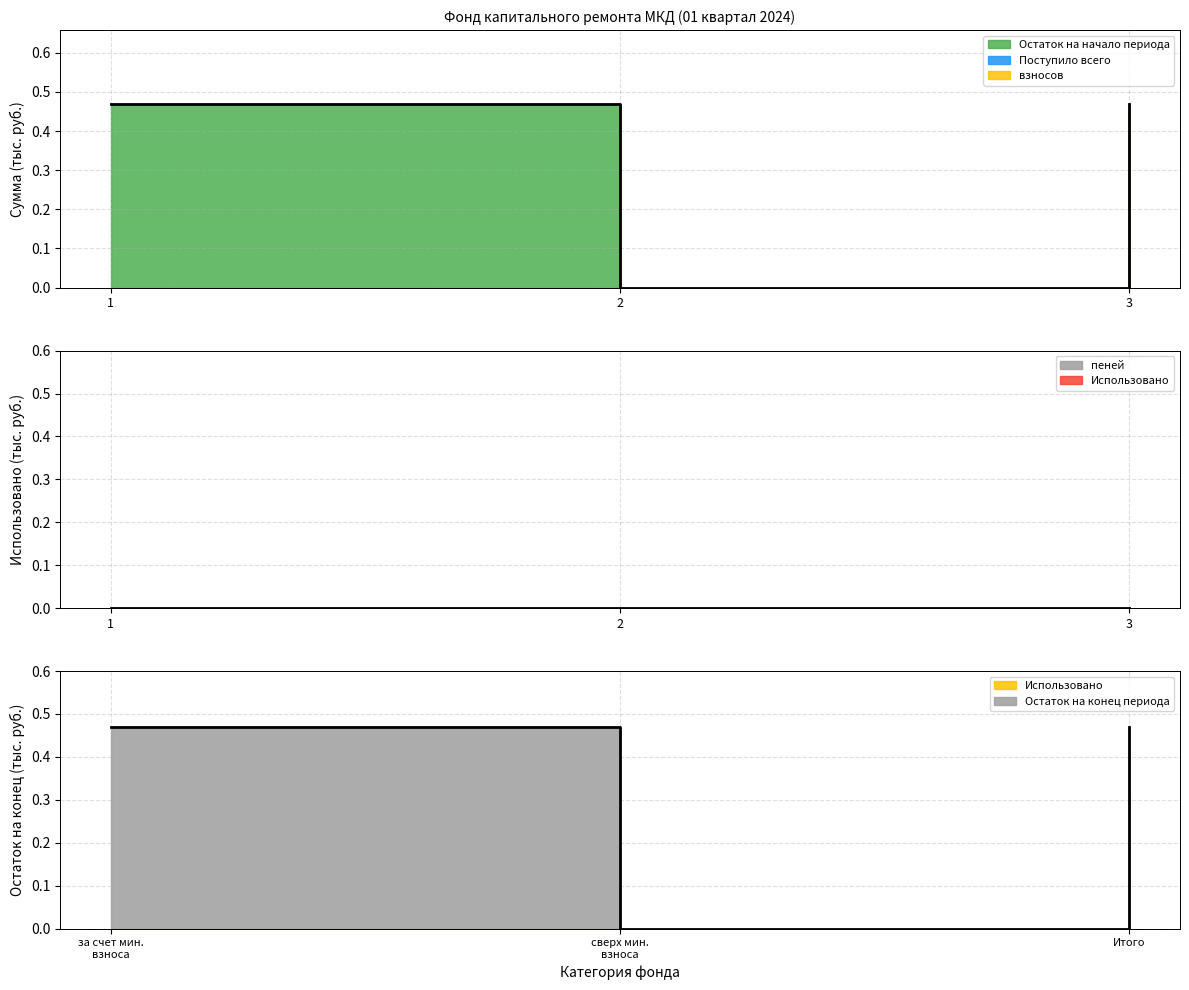

What is the label of the 2nd point from the right?

сверх минимального размера взноса